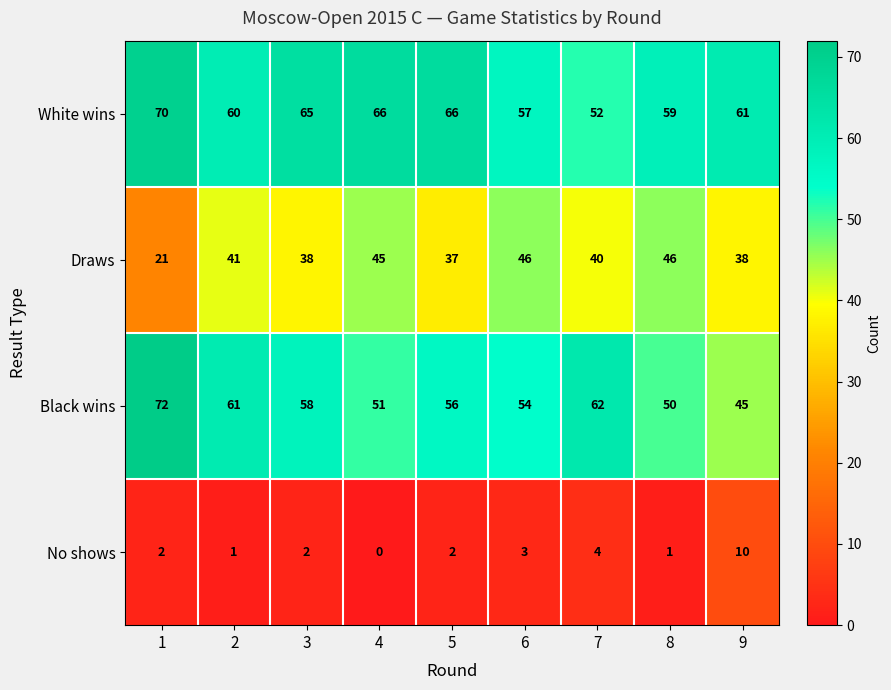

Rank the series by their maximum value, from lowest to highest.

No shows, Draws, White wins, Black wins